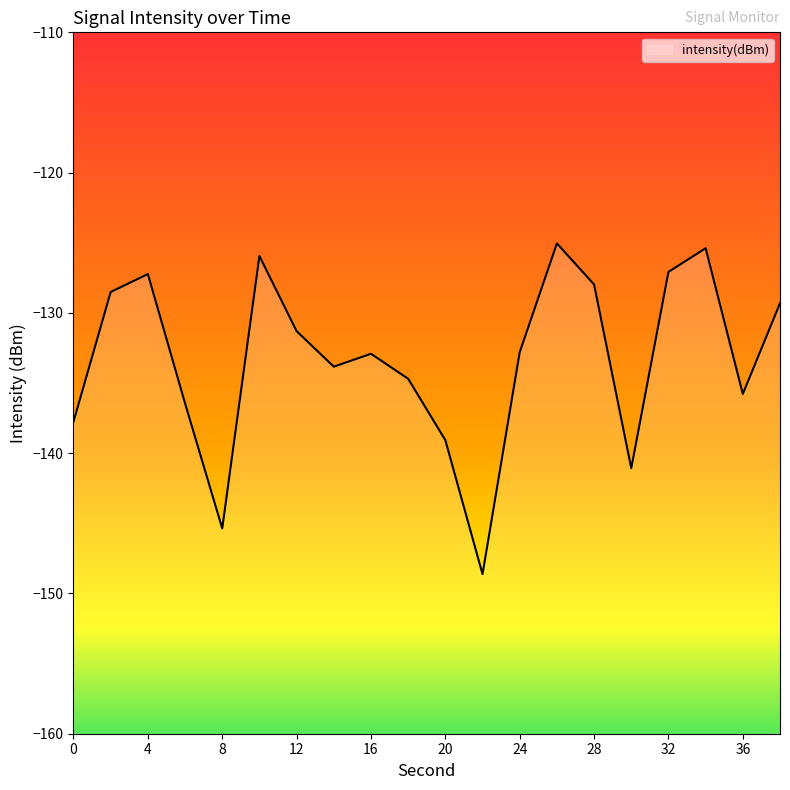

Is it true that the value at 38 is -129.3?

True